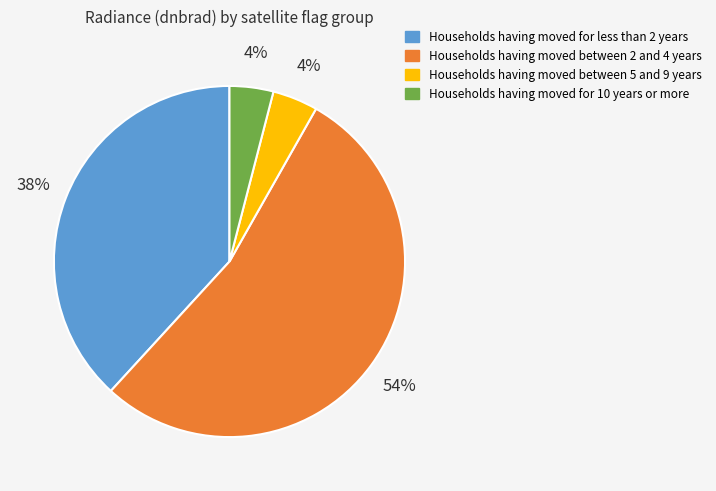

Is there any slice that represents more than half of the pie?

Yes